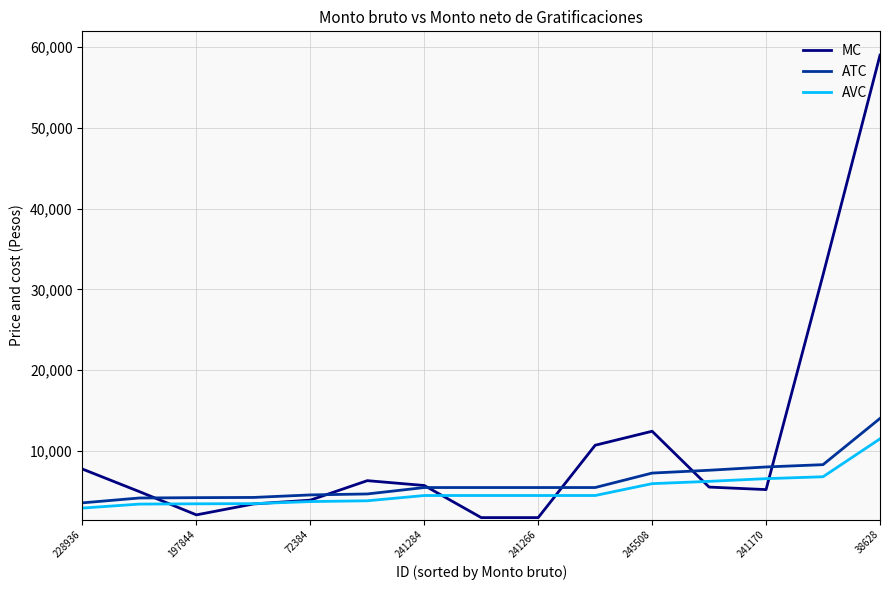

What is the maximum value shown in the chart?

58987.6